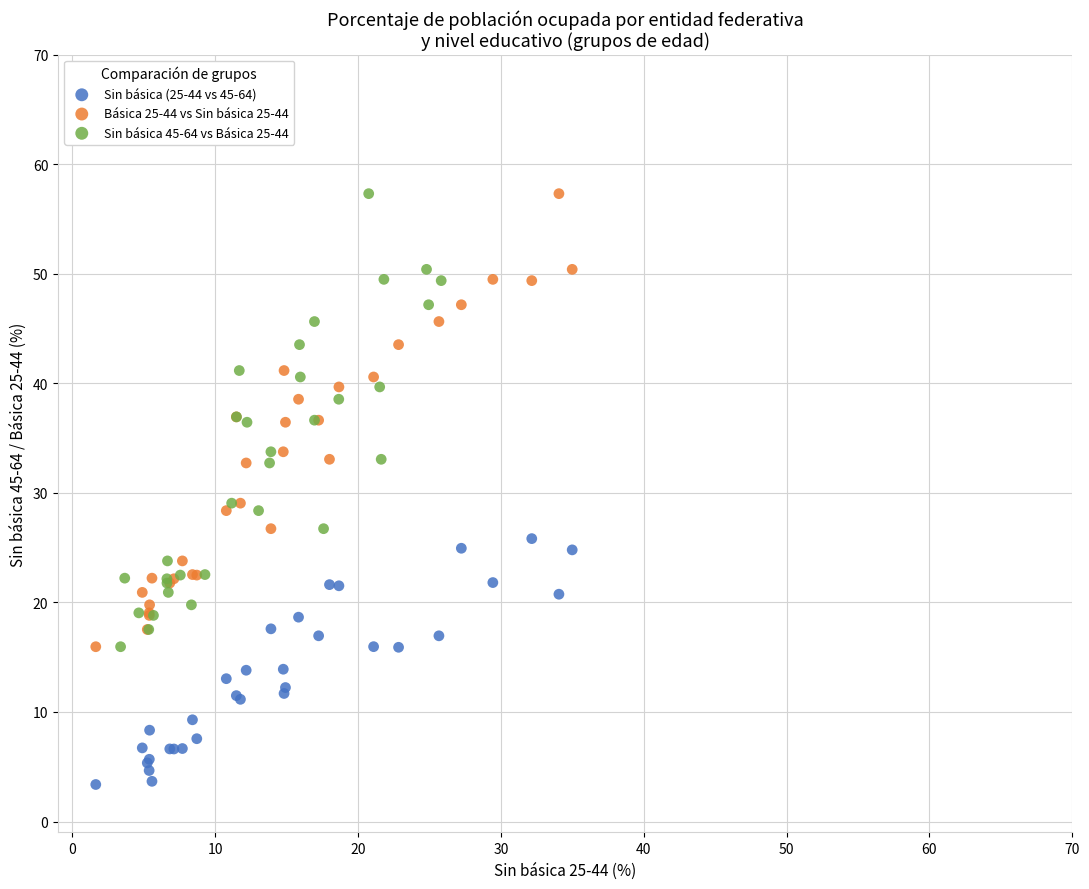

Which series reaches the minimum Y coordinate?

Sin básica (25-44 vs 45-64)